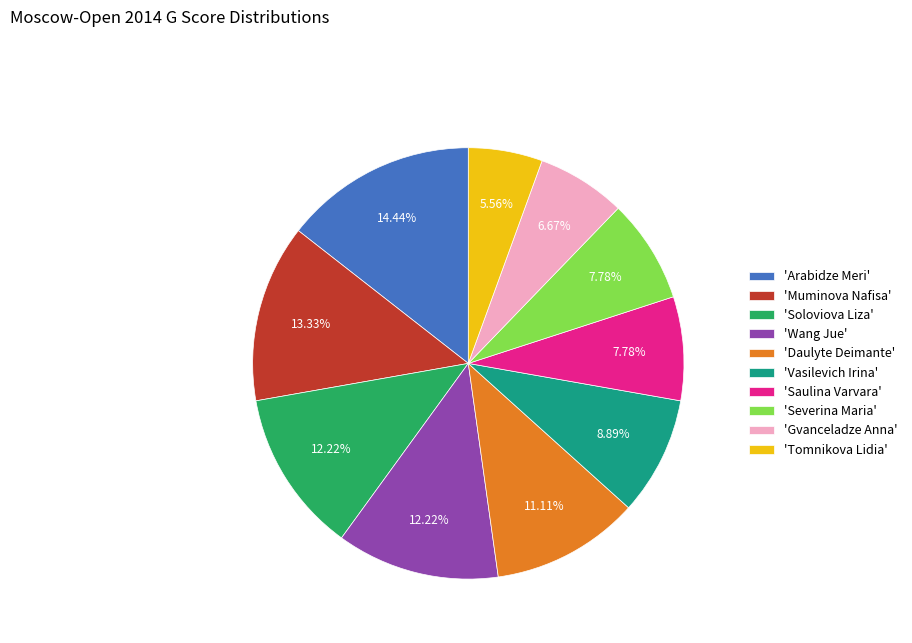

Does 'Tomnikova Lidia' represent more than half of the total?

No